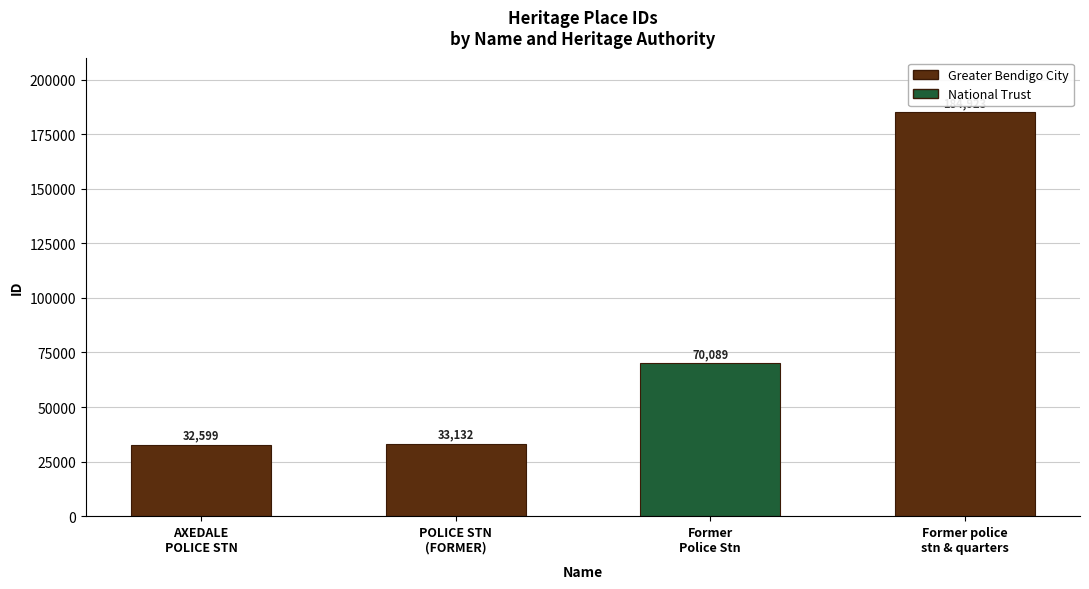

Count the number of categories in the chart.

4